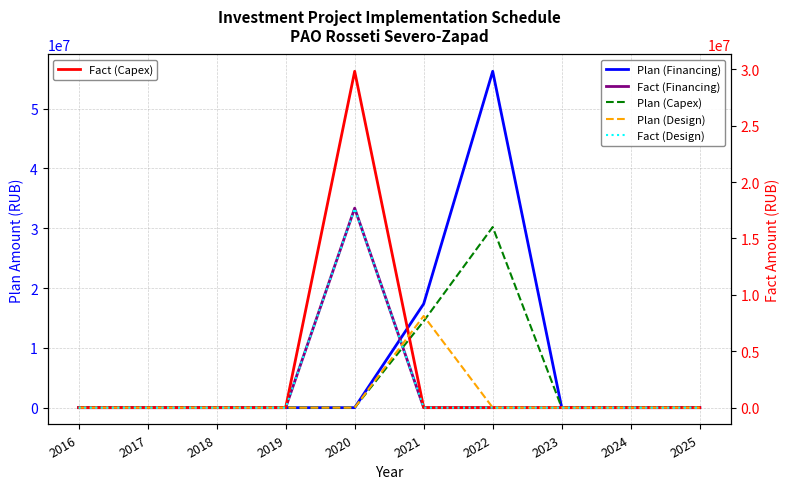

At which category is the sum across all series the highest?

2022